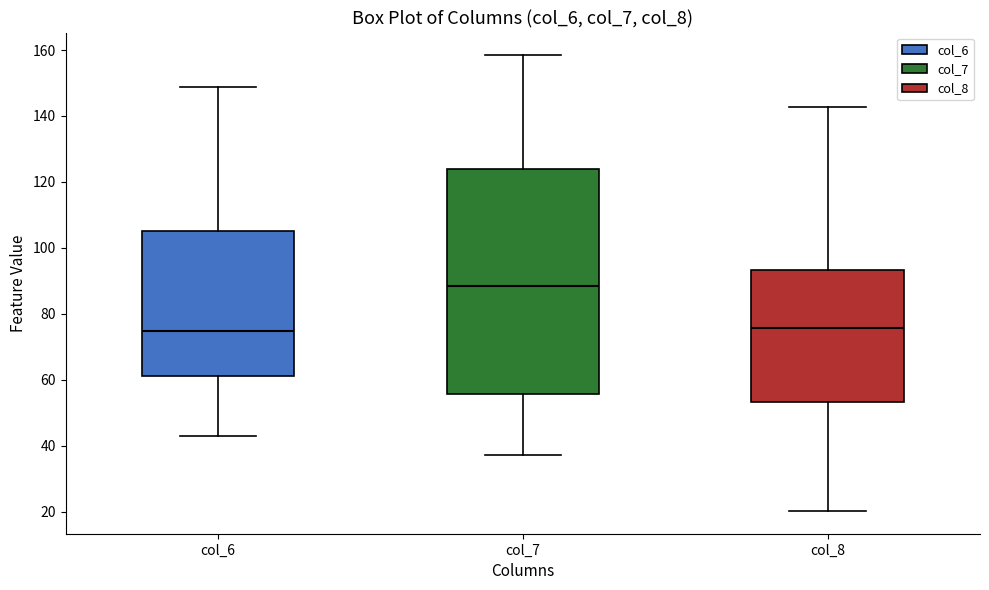

Where is the upper edge of the box for col_6 on the y-axis? The values are not printed on the chart, so give them approximately, as read against the axis.

106